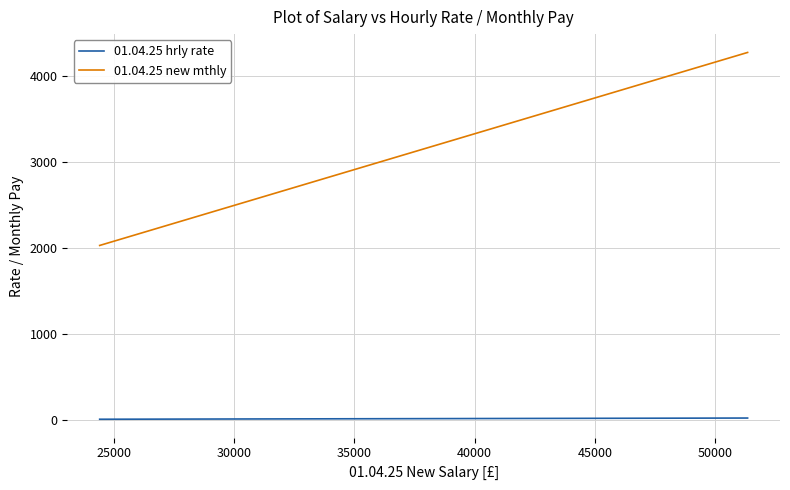

Which series has the widest spread of values?

01.04.25 new mthly